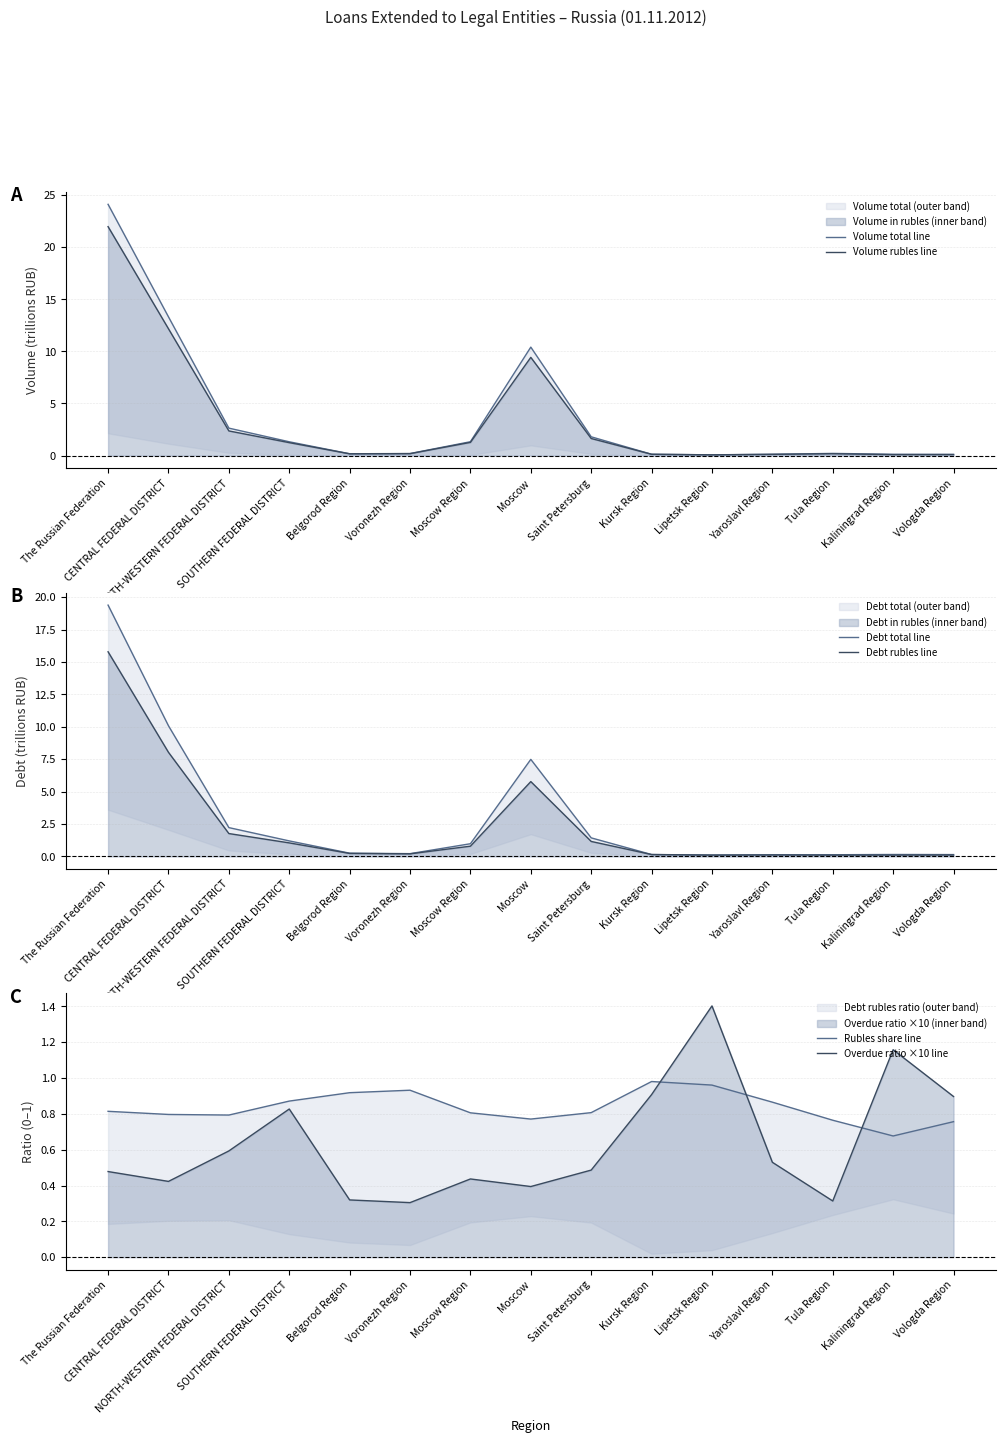

Which series has the widest spread of values?

Volume total line